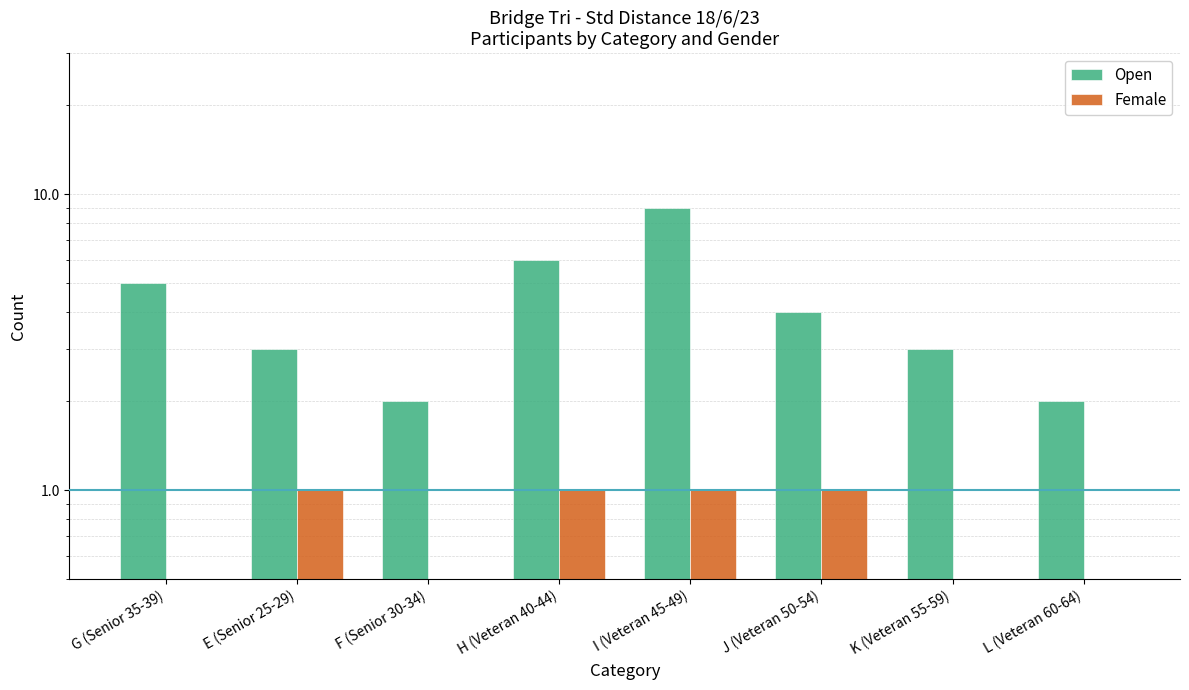

What is the total value across all series at I (Veteran 45-49)?

10